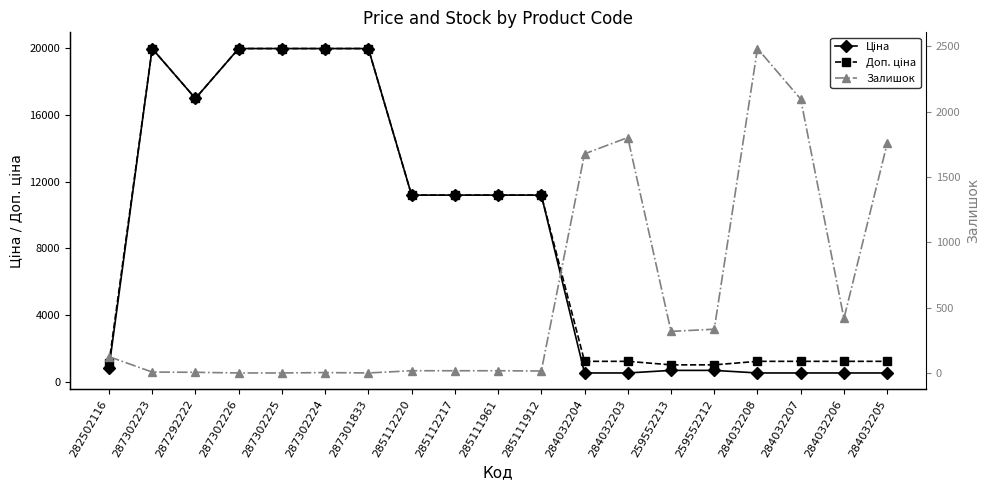

How many times do Залишок and Ціна cross each other?

5